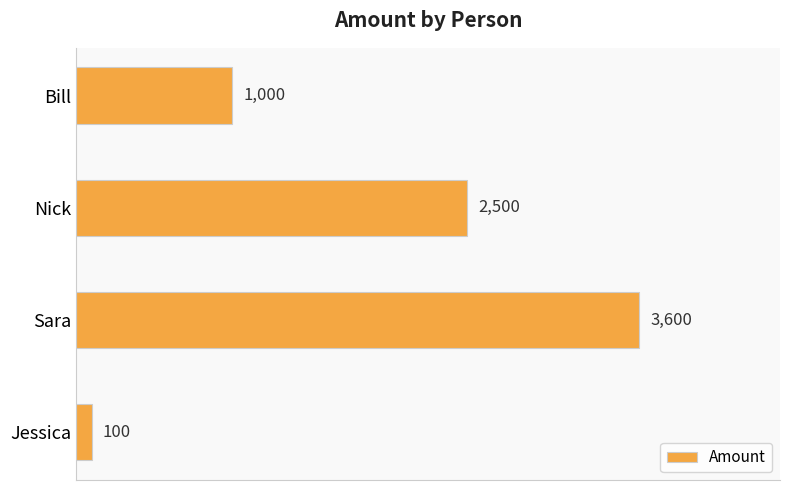

What is the ratio of the value at Bill to the value at Jessica?

10.0